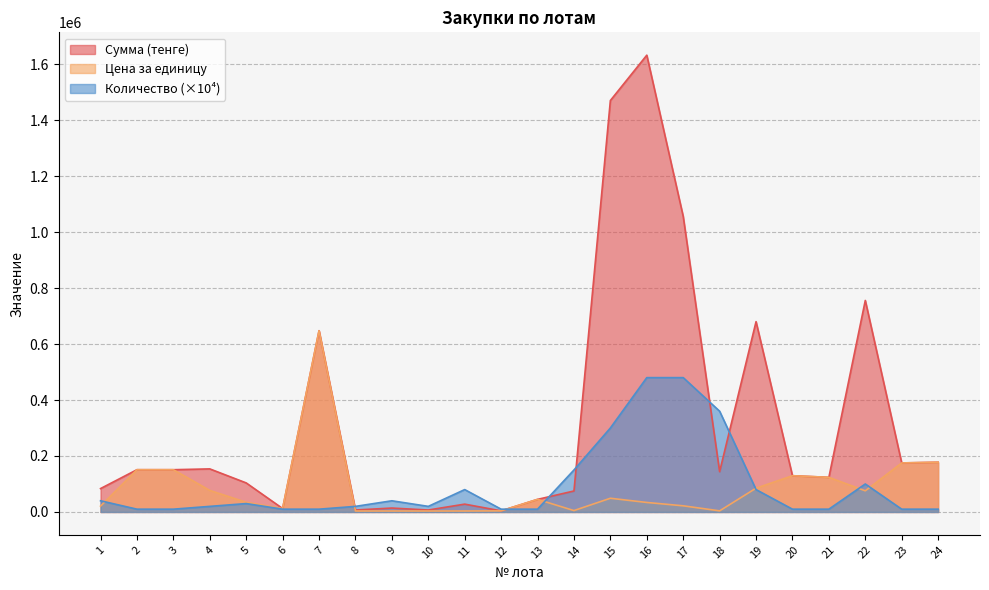

List the labels in order of Сумма (тенге) value, largest first.

16, 15, 17, 22, 19, 7, 24, 23, 4, 2, 3, 18, 20, 21, 5, 1, 14, 13, 11, 9, 6, 8, 10, 12